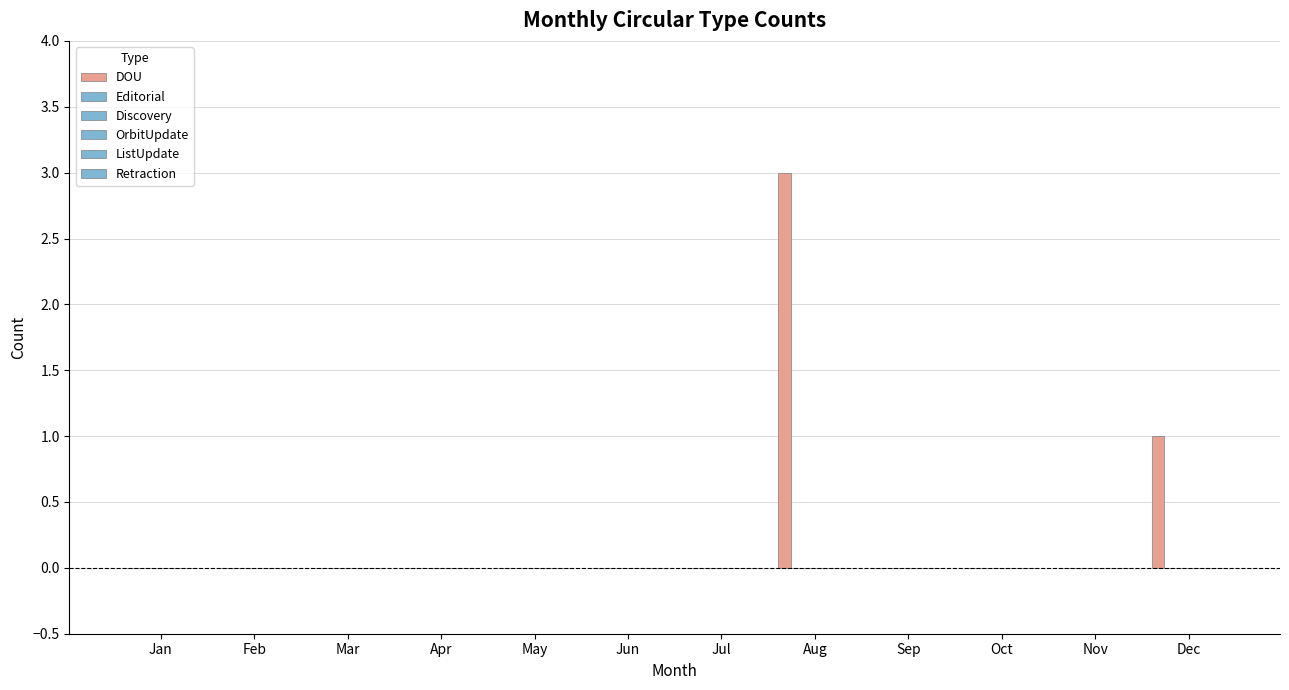

How many data points does each series have?

12